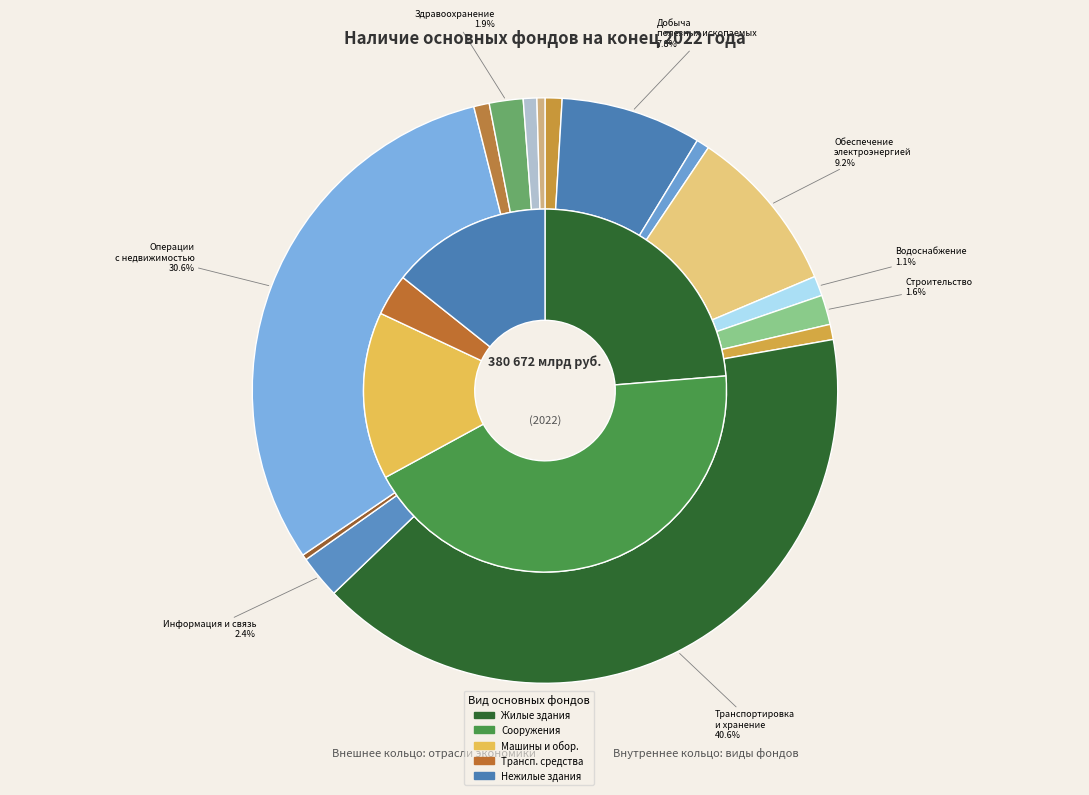

To the nearest percent, what is the combined percentage of 9 and 11?

1%